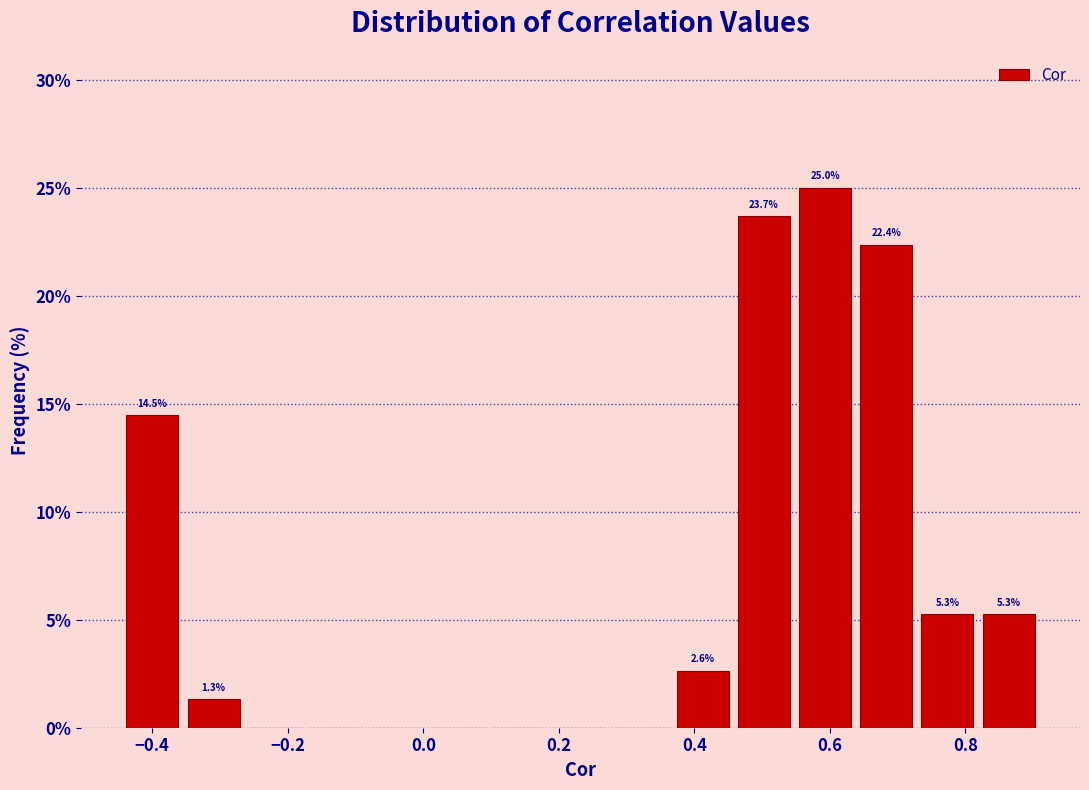

Which range on the x-axis has the tallest bar?

0.54 to 0.64